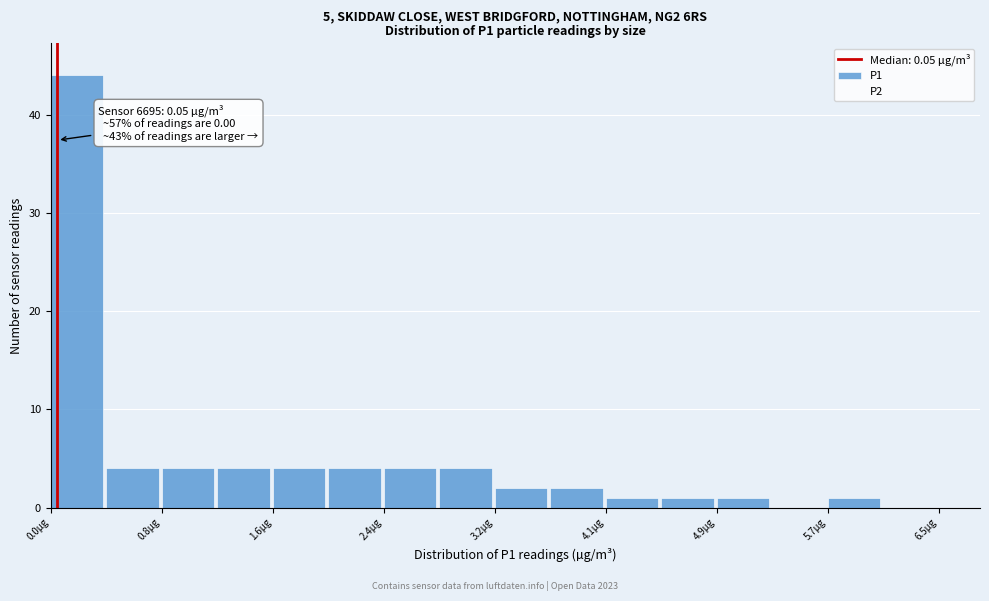

Which range on the x-axis has the tallest bar?

0.0 to 0.4